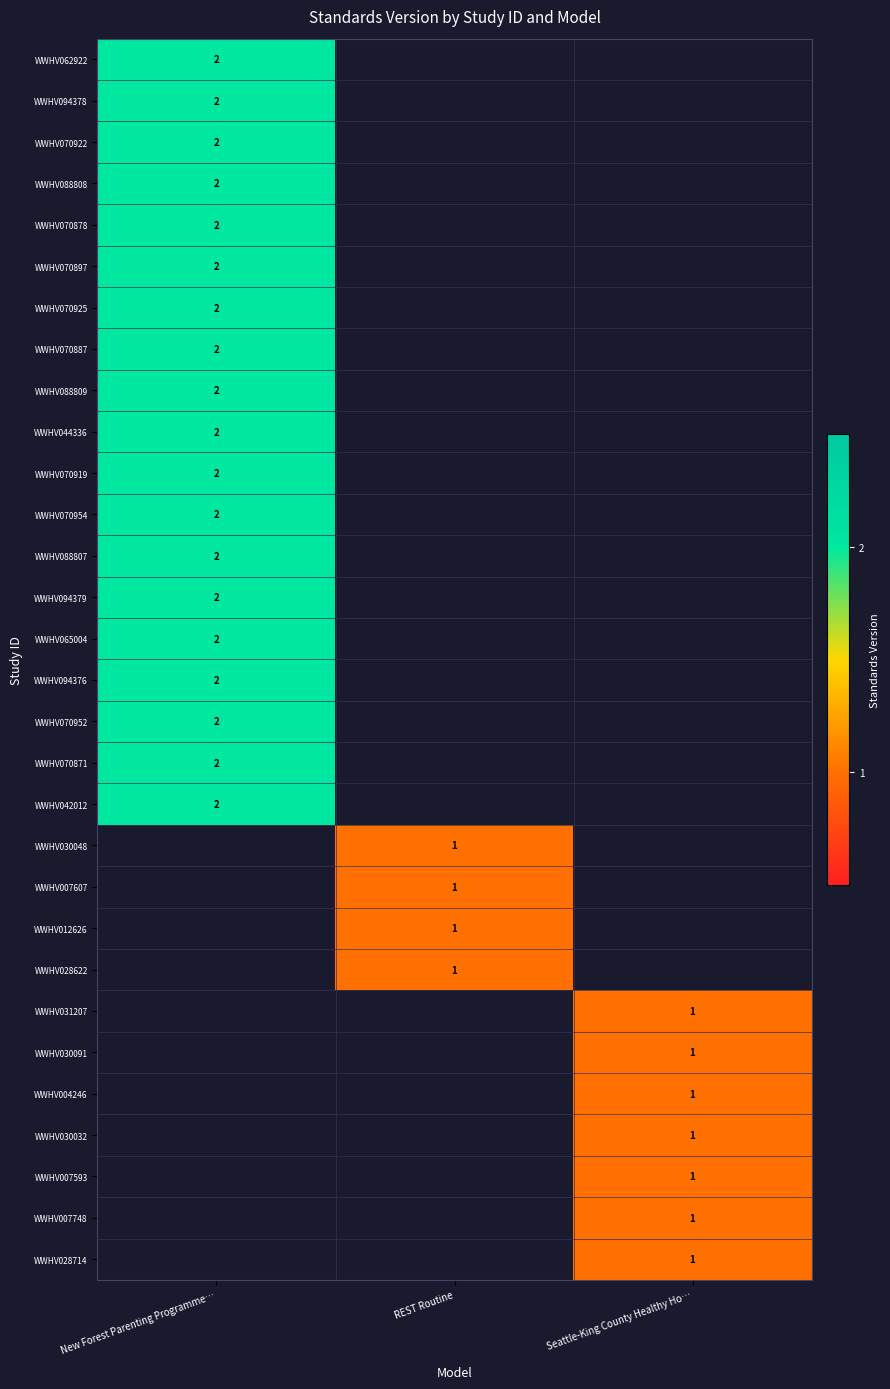

The WWHV030091 series shows 1 at Seattle-King County Healthy Ho…. True or false?

True